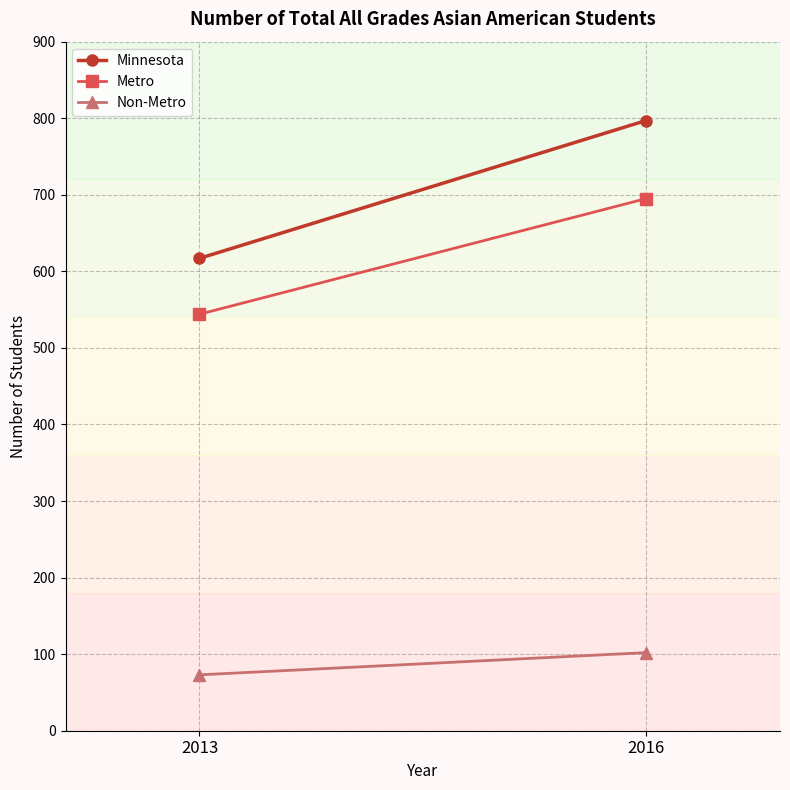

Count the Non-Metro values in the range 73 to 102.

2